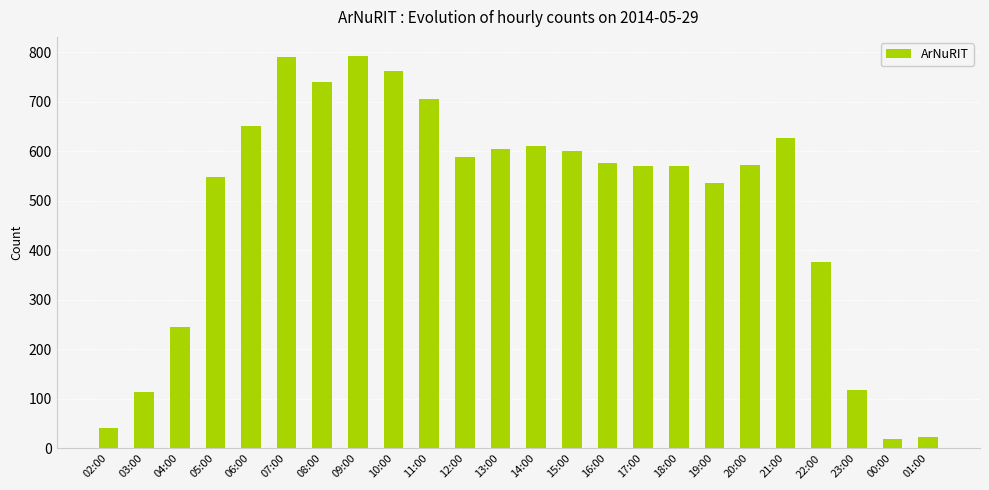

The chart shows a value of 1197 at 10:00. True or false?

False